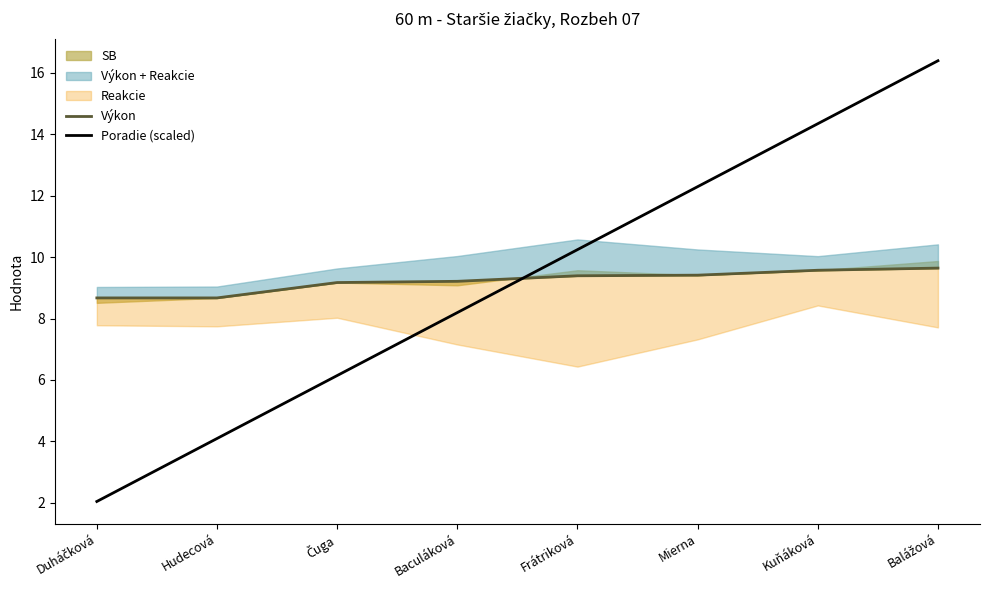

At which label is Výkon closest to 9?

Čuga